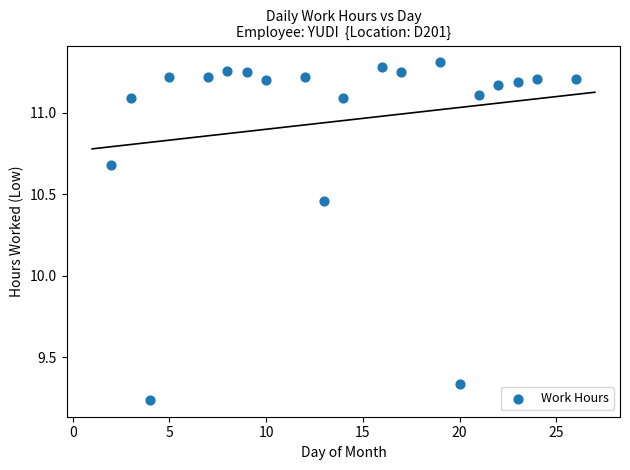

What is the range of X values (max minus min)?

24.0